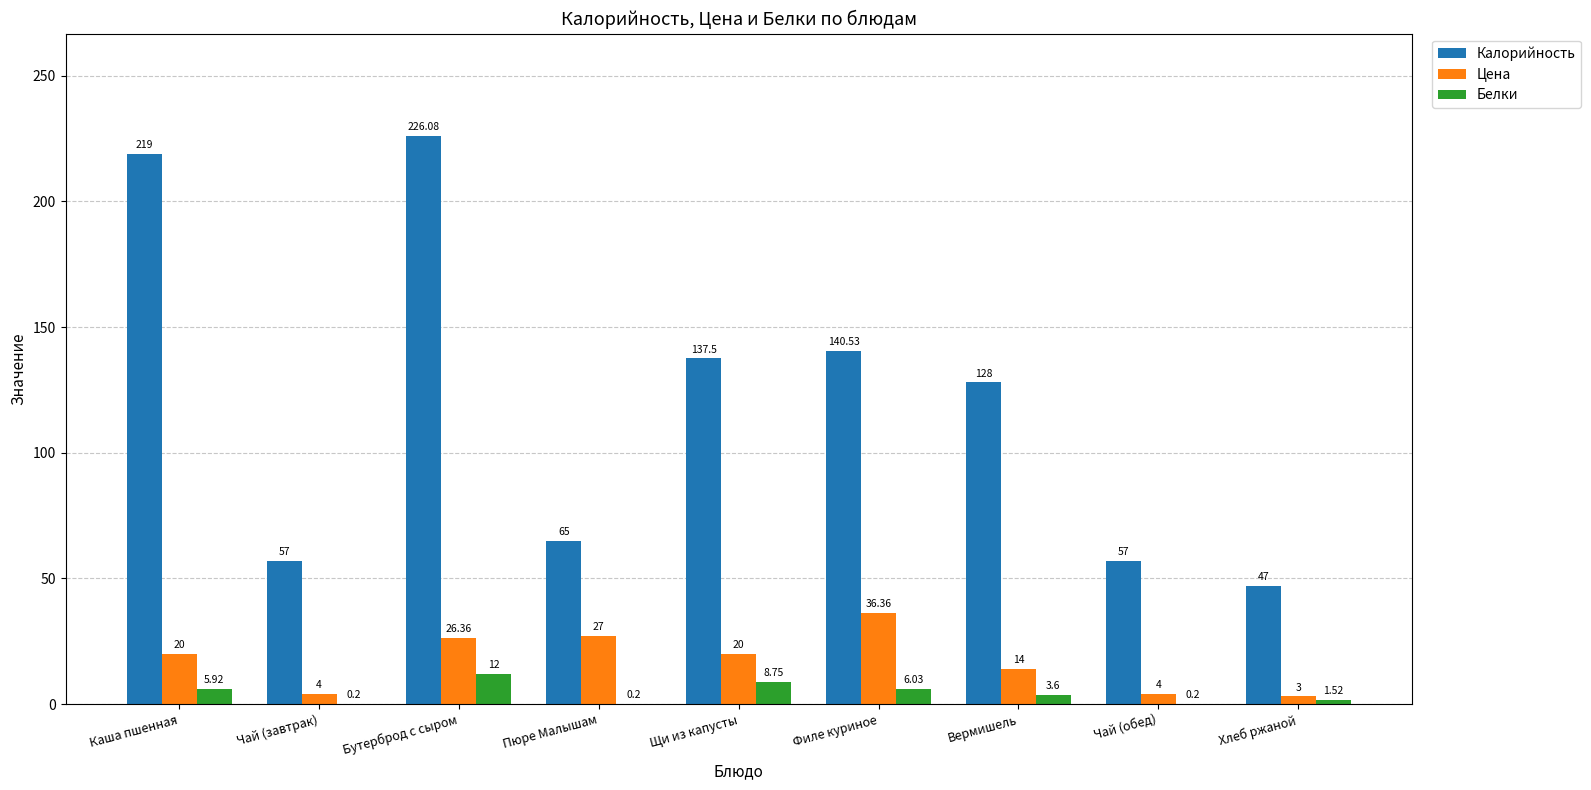

Where does the Калорийность series first go above 128?

Каша пшенная